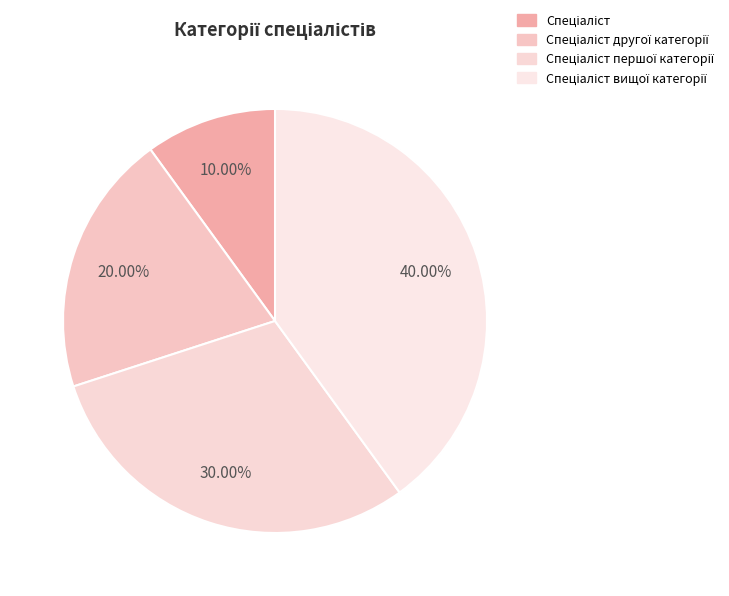

How many segments does this pie chart have?

4